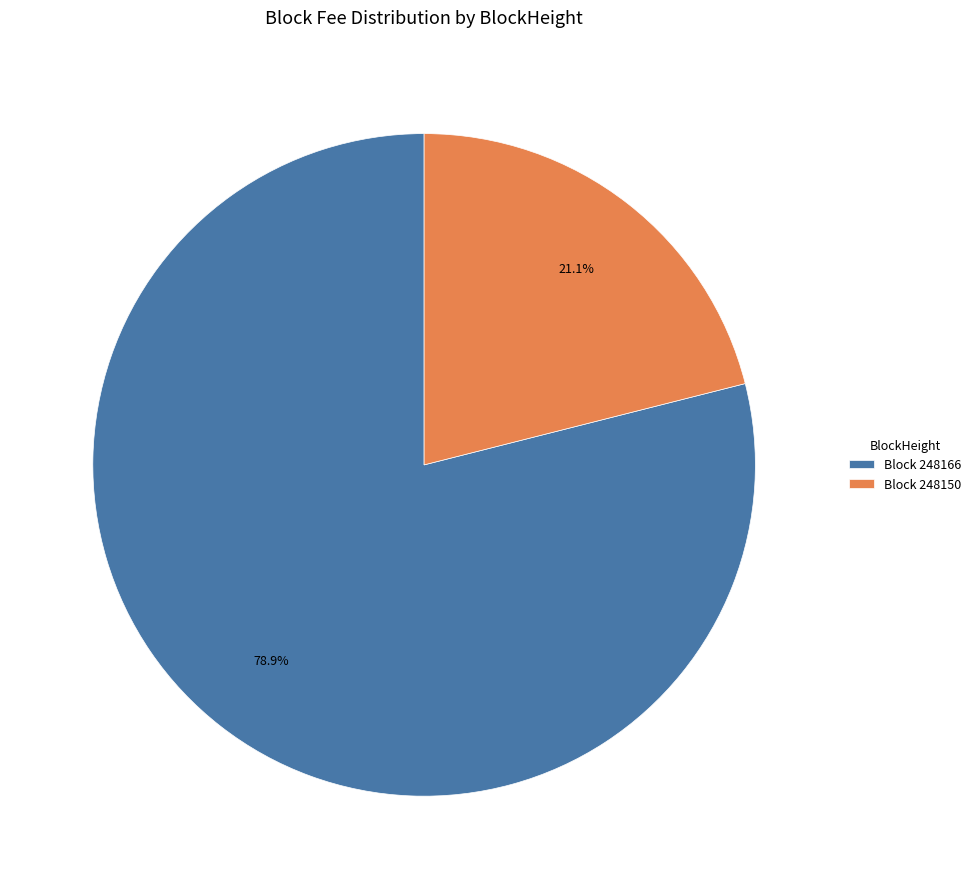

Rank the categories by value from lowest to highest.

Block 248150, Block 248166